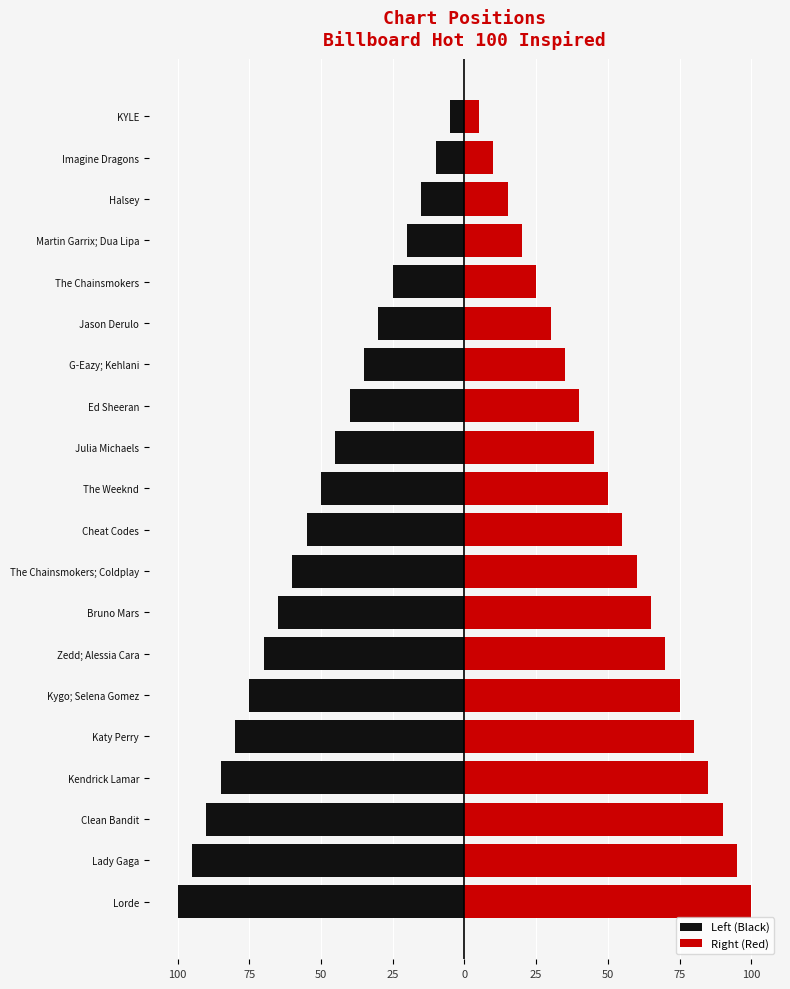

The value of Right (Red) at Clean Bandit is 39. True or false?

False